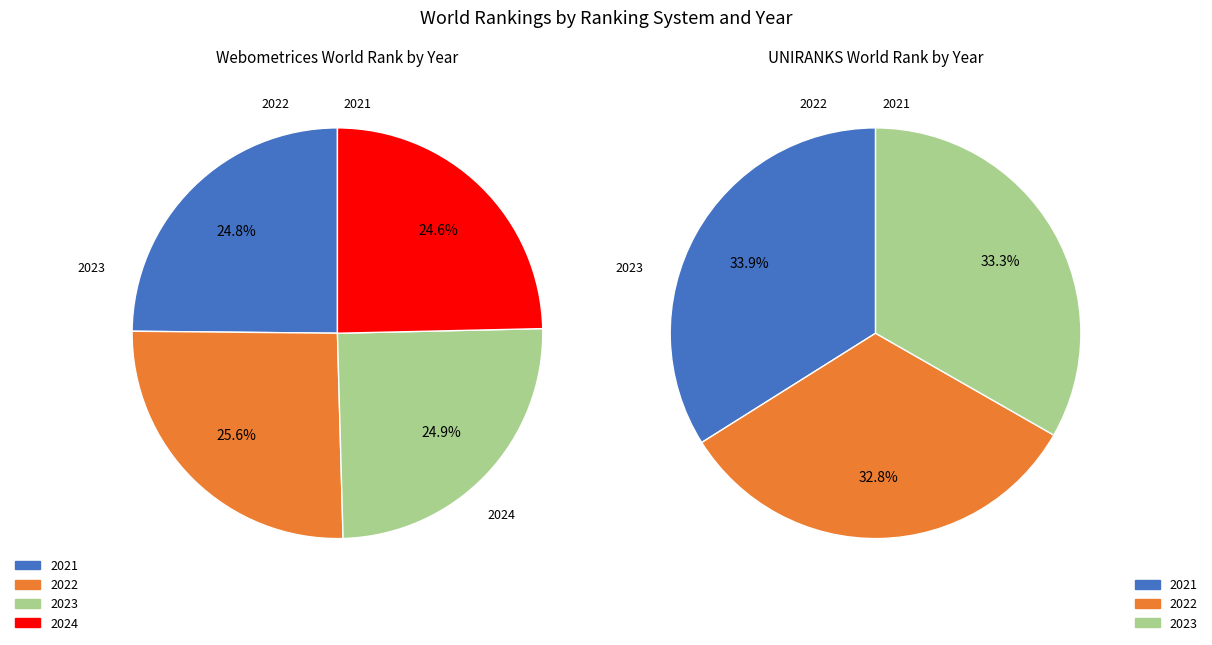

Do 2024 and 2022 together represent more than half of the pie?

Yes